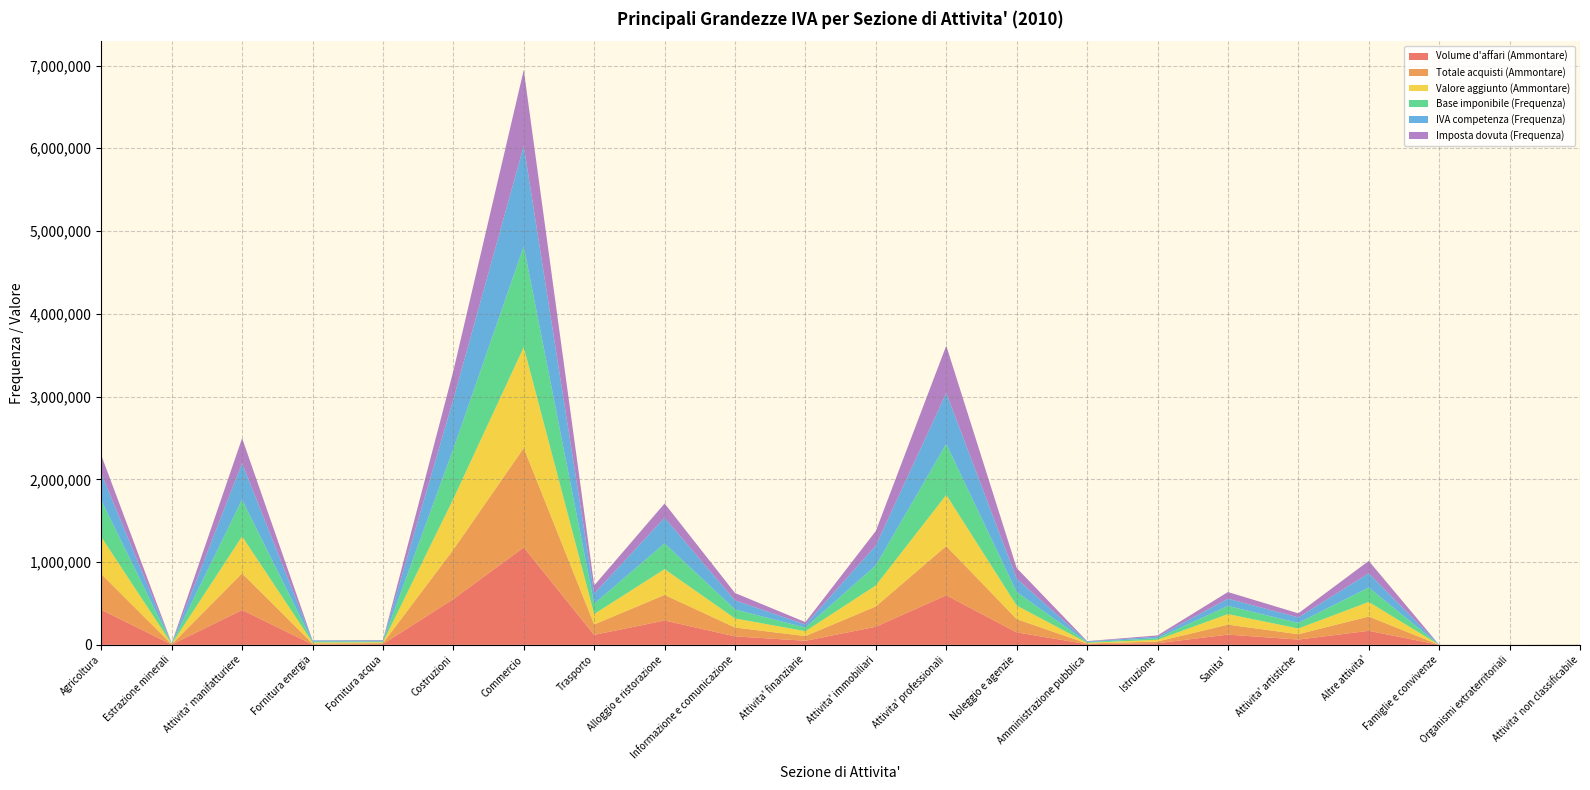

Reading left to right, list all the values displayed in this chart.

Volume d'affari (Ammontare): Agricoltura=424191	Estrazione minerali=3055	Attivita' manifatturiere=421301	Fornitura energia=4574	Fornitura acqua=9406	Costruzioni=552826	Commercio=1177219	Trasporto=120315	Alloggio e ristorazione=294035	Informazione e comunicazione=101906	Attivita' finanziarie=49059	Attivita' immobiliari=218431	Attivita' professionali=598422	Noleggio e agenzie=150607	Amministrazione pubblica=7980	Istruzione=19671	Sanita'=123624	Attivita' artistiche=63491	Altre attivita'=169365	Famiglie e convivenze=40	Organismi extraterritoriali=26	Attivita' non classificabile=529
Totale acquisti (Ammontare): Agricoltura=431694	Estrazione minerali=3627	Attivita' manifatturiere=442342	Fornitura energia=12046	Fornitura acqua=10646	Costruzioni=597541	Commercio=1201672	Trasporto=125551	Alloggio e ristorazione=309317	Informazione e comunicazione=107327	Attivita' finanziarie=56721	Attivita' immobiliari=245863	Attivita' professionali=595296	Noleggio e agenzie=160291	Amministrazione pubblica=7891	Istruzione=20469	Sanita'=120520	Attivita' artistiche=64936	Altre attivita'=173055	Famiglie e convivenze=50	Organismi extraterritoriali=33	Attivita' non classificabile=441
Valore aggiunto (Ammontare): Agricoltura=447671	Estrazione minerali=3645	Attivita' manifatturiere=446594	Fornitura energia=12095	Fornitura acqua=10798	Costruzioni=613324	Commercio=1219095	Trasporto=126610	Alloggio e ristorazione=311253	Informazione e comunicazione=109613	Attivita' finanziarie=59183	Attivita' immobiliari=253557	Attivita' professionali=618014	Noleggio e agenzie=164166	Amministrazione pubblica=8222	Istruzione=21238	Sanita'=127349	Attivita' artistiche=68991	Altre attivita'=175760	Famiglie e convivenze=51	Organismi extraterritoriali=35	Attivita' non classificabile=544
Base imponibile (Frequenza): Agricoltura=441092	Estrazione minerali=3635	Attivita' manifatturiere=443472	Fornitura energia=12003	Fornitura acqua=10684	Costruzioni=602507	Commercio=1216536	Trasporto=124559	Alloggio e ristorazione=311026	Informazione e comunicazione=109018	Attivita' finanziarie=42861	Attivita' immobiliari=242771	Attivita' professionali=615978	Noleggio e agenzie=162971	Amministrazione pubblica=8178	Istruzione=19253	Sanita'=98653	Attivita' artistiche=67355	Altre attivita'=173885	Famiglie e convivenze=49	Organismi extraterritoriali=33	Attivita' non classificabile=531
IVA competenza (Frequenza): Agricoltura=324912	Estrazione minerali=3631	Attivita' manifatturiere=441044	Fornitura energia=11991	Fornitura acqua=10662	Costruzioni=601186	Commercio=1215266	Trasporto=123091	Alloggio e ristorazione=310608	Informazione e comunicazione=108759	Attivita' finanziarie=37603	Attivita' immobiliari=239849	Attivita' professionali=615316	Noleggio e agenzie=162510	Amministrazione pubblica=8160	Istruzione=18249	Sanita'=87435	Attivita' artistiche=66709	Altre attivita'=172996	Famiglie e convivenze=47	Organismi extraterritoriali=33	Attivita' non classificabile=481
Imposta dovuta (Frequenza): Agricoltura=220949	Estrazione minerali=2480	Attivita' manifatturiere=302191	Fornitura energia=2554	Fornitura acqua=5931	Costruzioni=341915	Commercio=917008	Trasporto=97611	Alloggio e ristorazione=171822	Informazione e comunicazione=89306	Attivita' finanziarie=28572	Attivita' immobiliari=175519	Attivita' professionali=571525	Noleggio e agenzie=127786	Amministrazione pubblica=4304	Istruzione=14936	Sanita'=80438	Attivita' artistiche=49047	Altre attivita'=149020	Famiglie e convivenze=32	Organismi extraterritoriali=17	Attivita' non classificabile=366